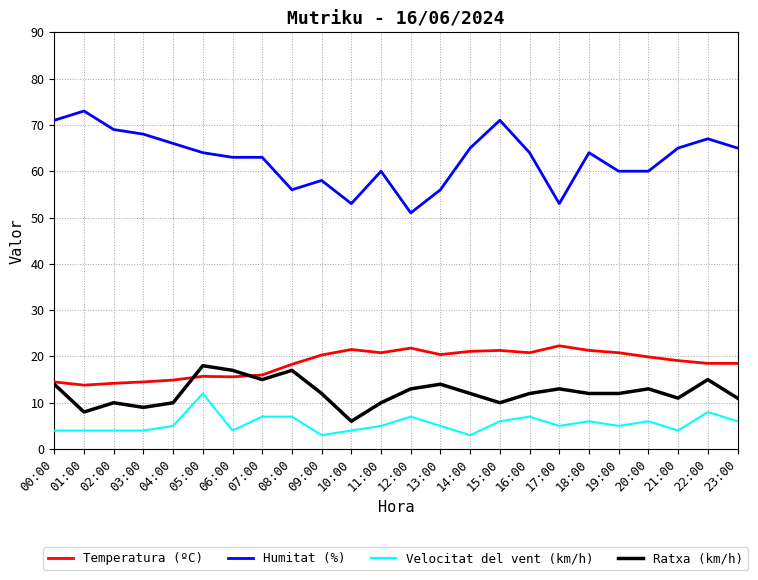

Between 05:00 and 06:00, which series saw the biggest shift?

Velocitat del vent (km/h)